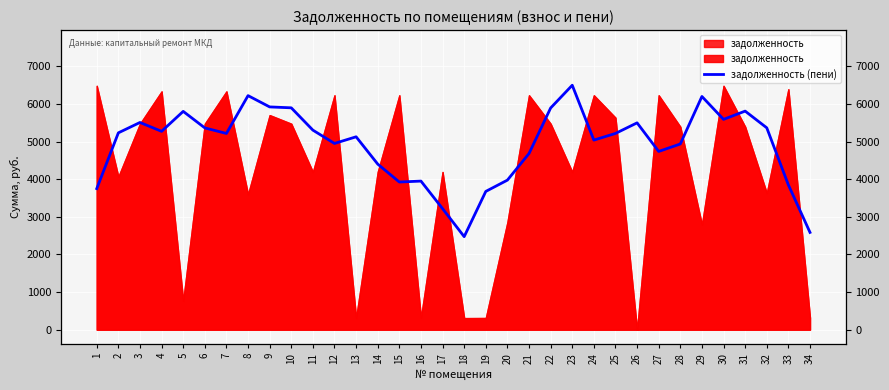

What is the sum of all values?

167062.8